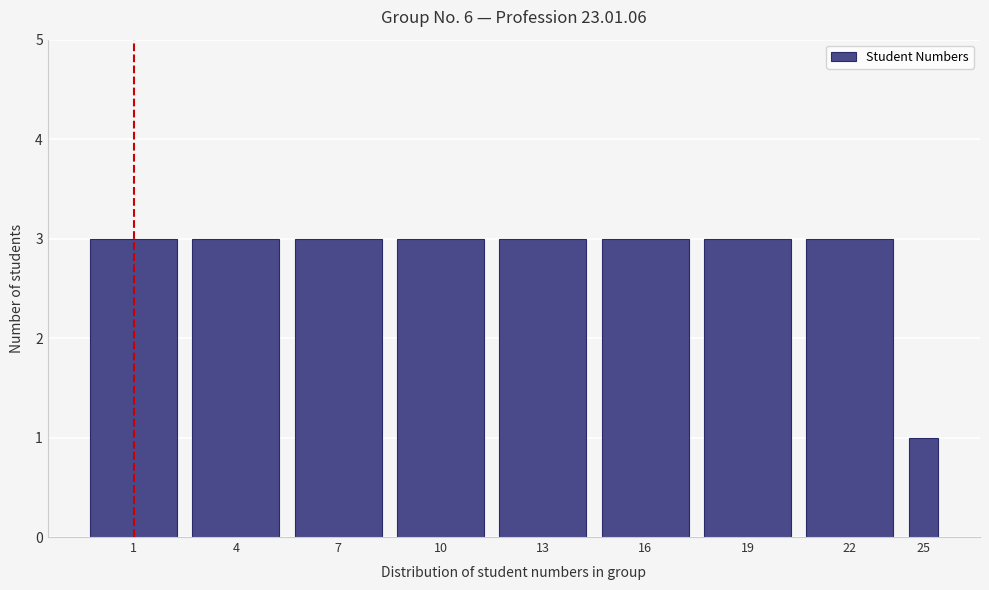

Reading left to right, transcribe all the data shown in this chart.

1=3	4=3	7=3	10=3	13=3	16=3	19=3	22=3	25=1